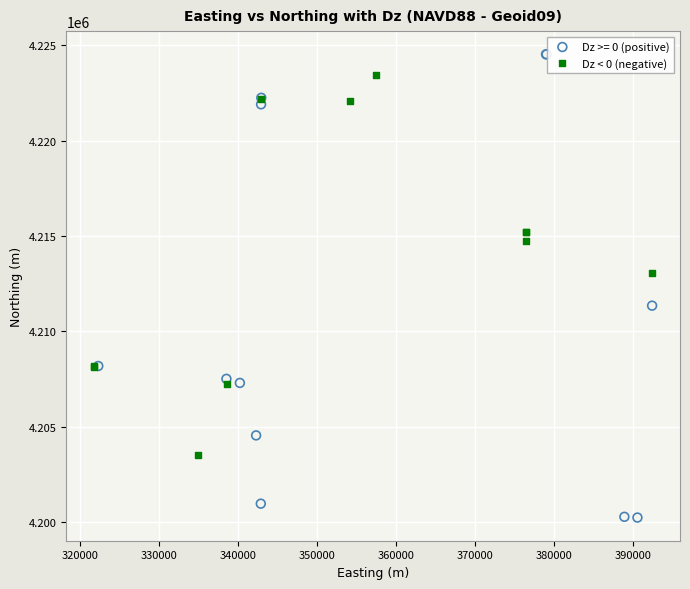

Which series reaches the minimum Y coordinate?

Dz >= 0 (positive)